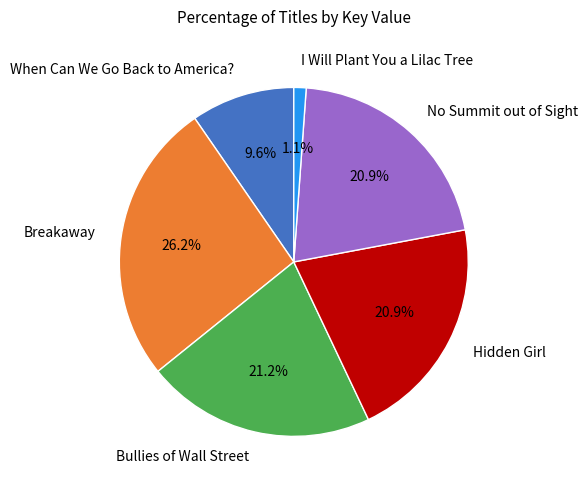

What is the smallest slice in the pie chart?

I Will Plant You a Lilac Tree